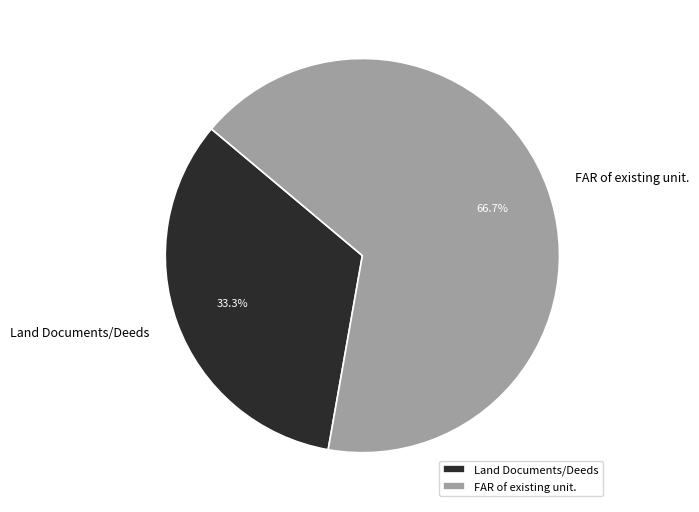

Combined, what portion of the pie is Land Documents/Deeds and FAR of existing unit.?

100.0%